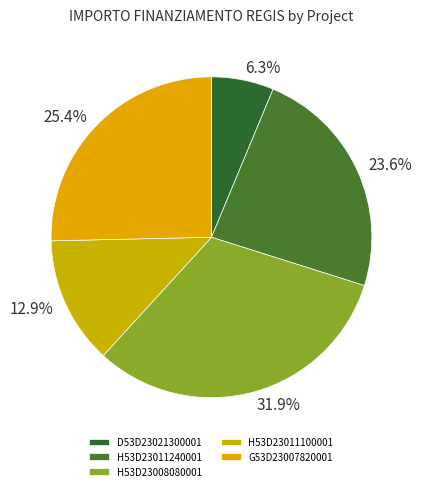

Which category has the biggest portion of the pie?

H53D23008080001